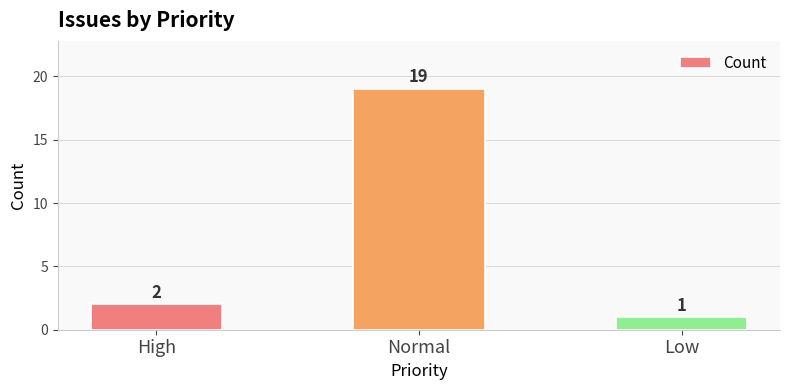

Reading left to right, list all the values displayed in this chart.

High=2	Normal=19	Low=1